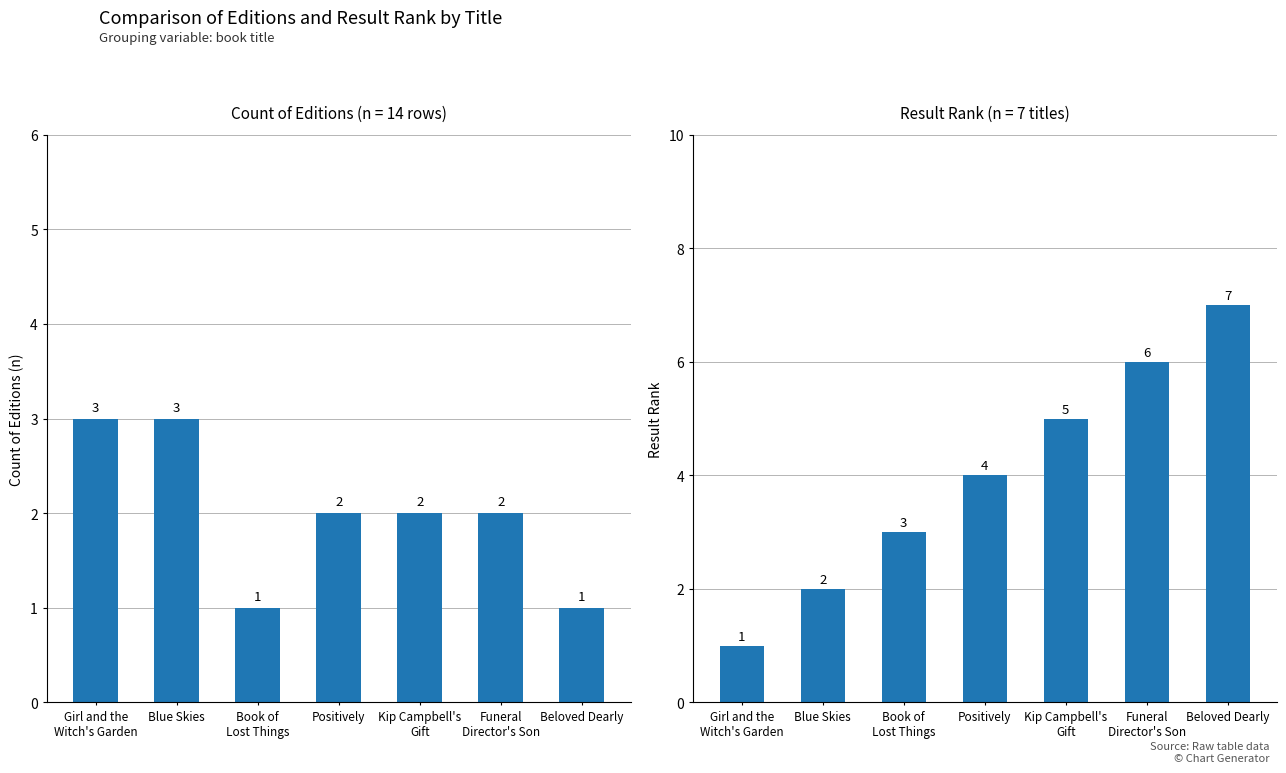

Read the Count of Editions value at Blue Skies.

3